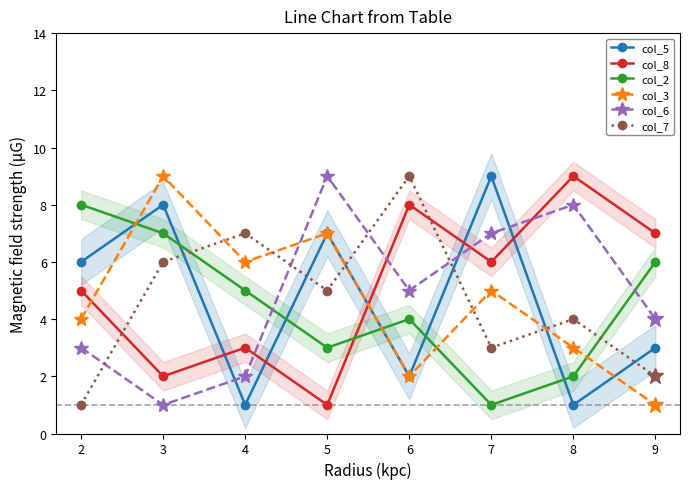

In col_2, how many points are higher than both neighbors (excluding endpoints)?

1